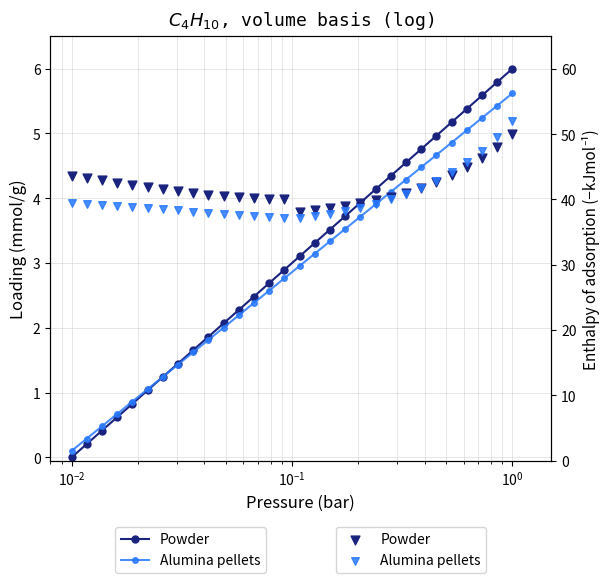

Which series has the widest spread of Y values?

Alumina pellets